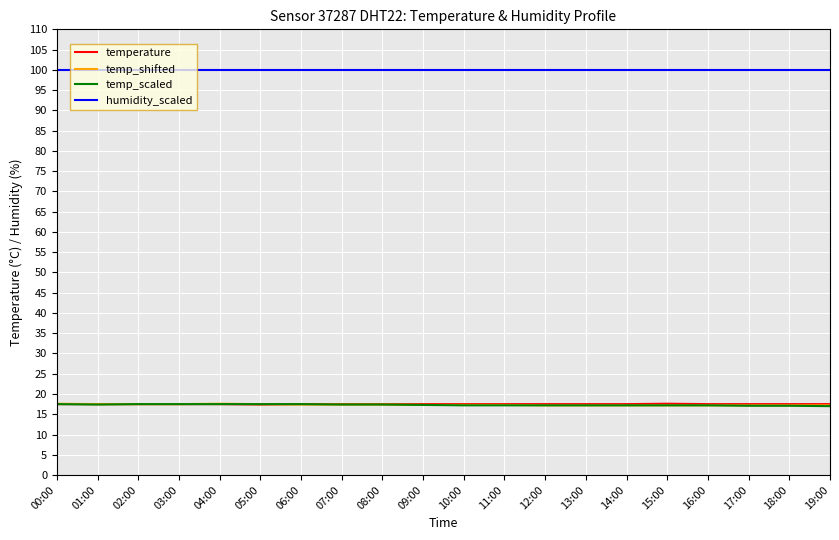

Is it true that humidity_scaled equals 99.9 at 11:00?

True